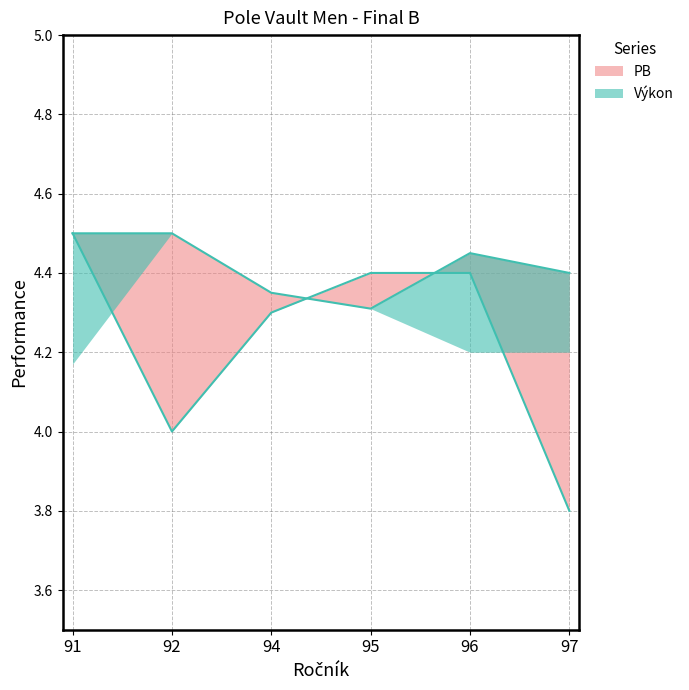

The value of Výkon at 96 is 2.4. True or false?

False